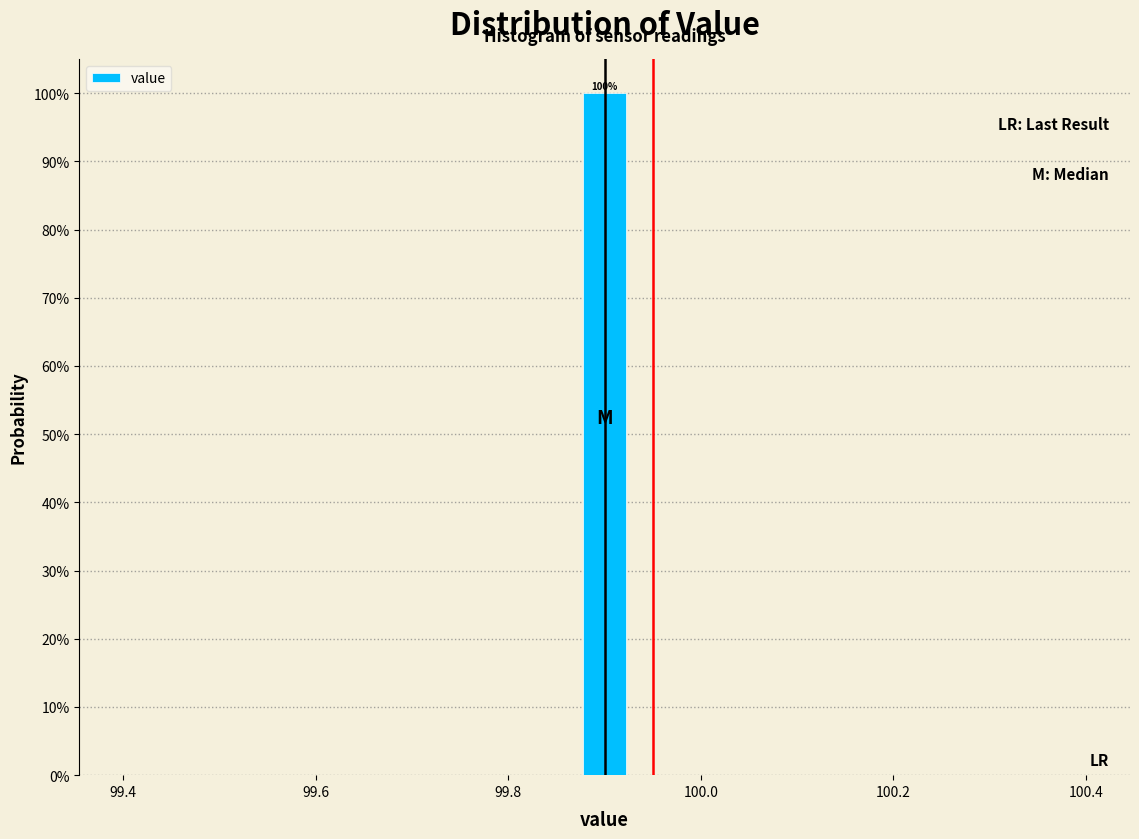

Read against the x-axis, roughly where is the centre of the tallest bar?

99.90